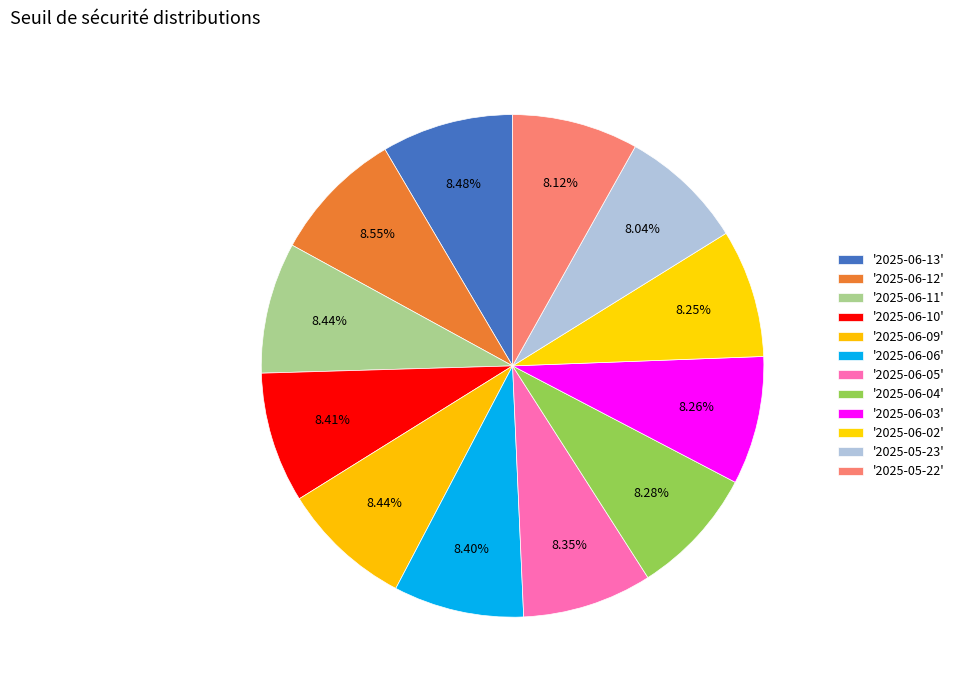

Rank the categories by value from highest to lowest.

2025-06-12, 2025-06-13, 2025-06-09, 2025-06-11, 2025-06-10, 2025-06-06, 2025-06-05, 2025-06-04, 2025-06-03, 2025-06-02, 2025-05-22, 2025-05-23